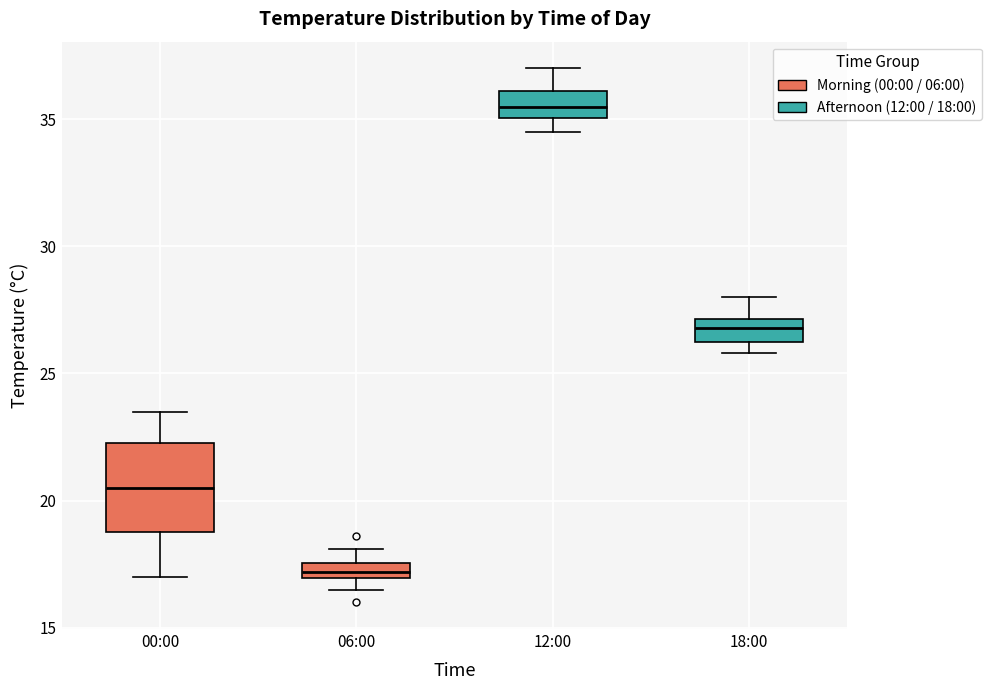

Which box's median line is the highest?

12:00